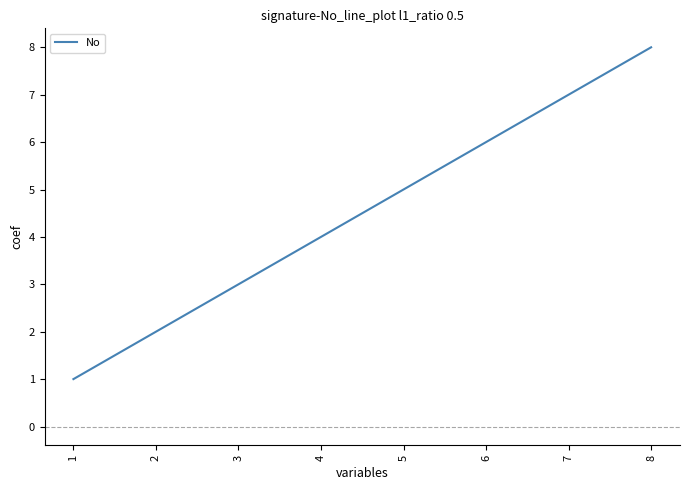

Reading left to right, what are all the values shown in this chart?

1=1	2=2	3=3	4=4	5=5	6=6	7=7	8=8